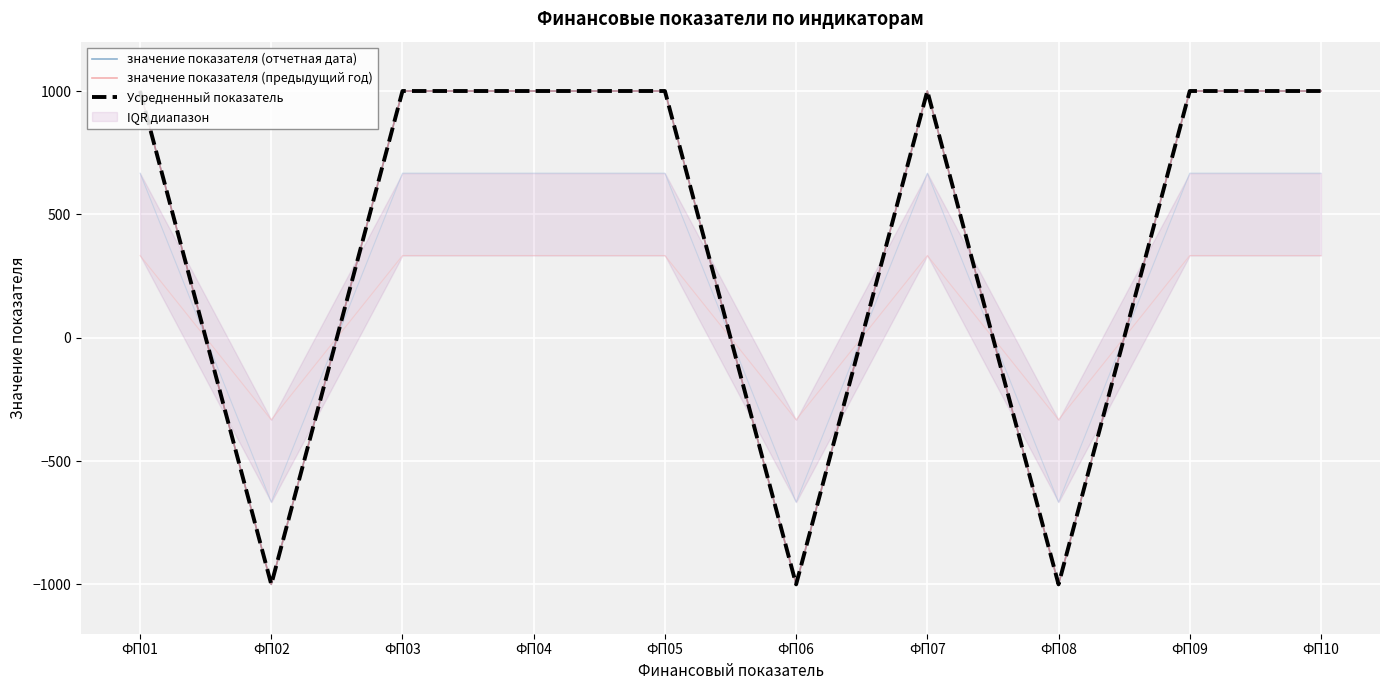

The value of значение показателя (отчетная дата) at ФП09 is 297. True or false?

False